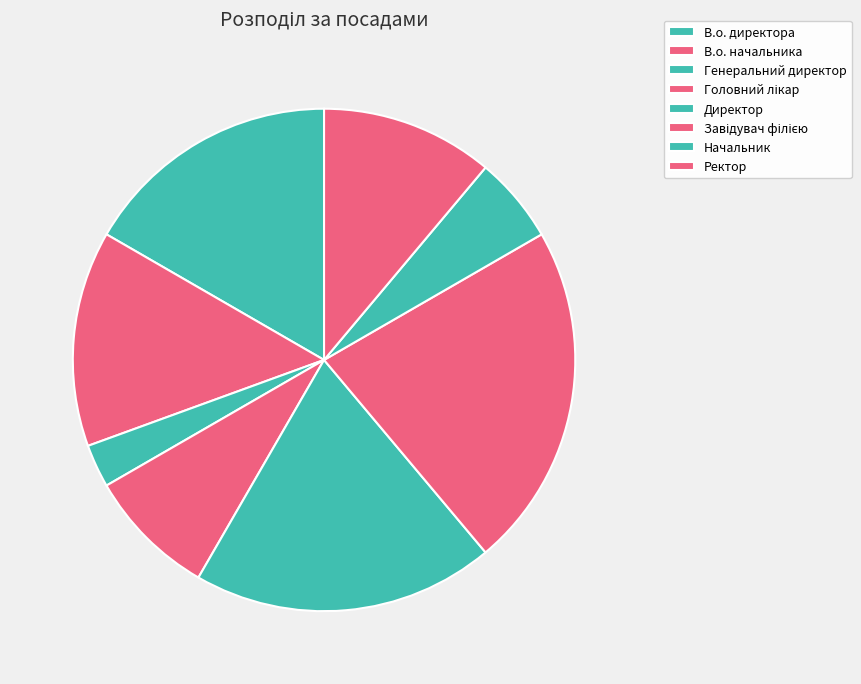

What is the ratio of the value at В.о. начальника to the value at Начальник?

2.5